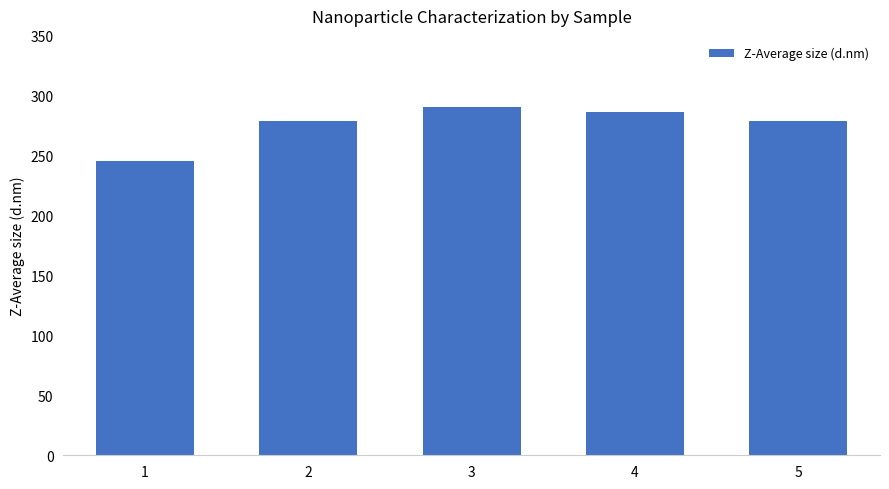

The chart shows a value of 409.1 at 2. True or false?

False